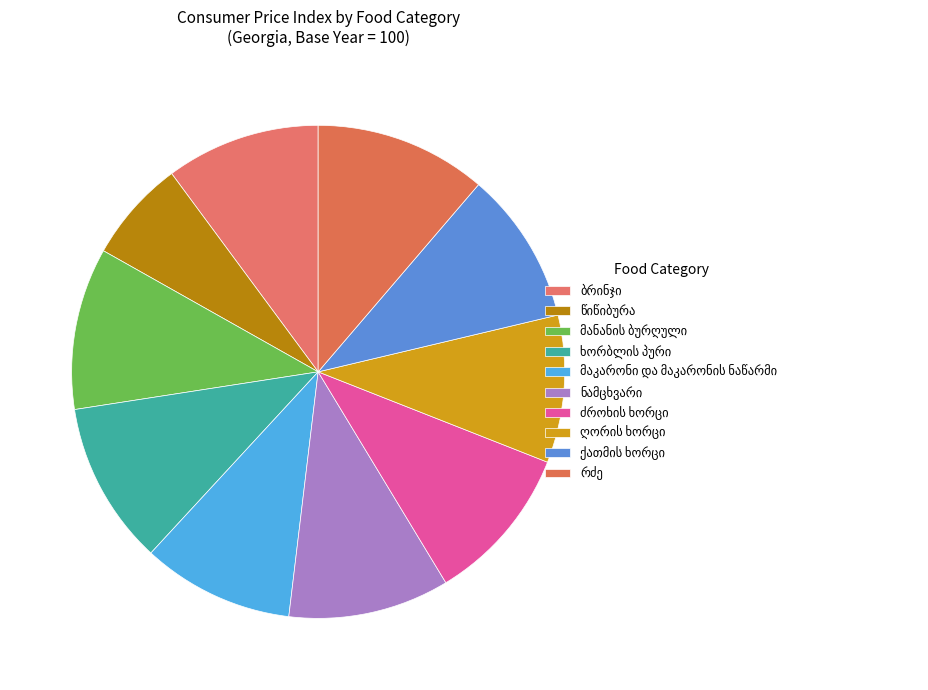

Count the number of slices in the pie.

10